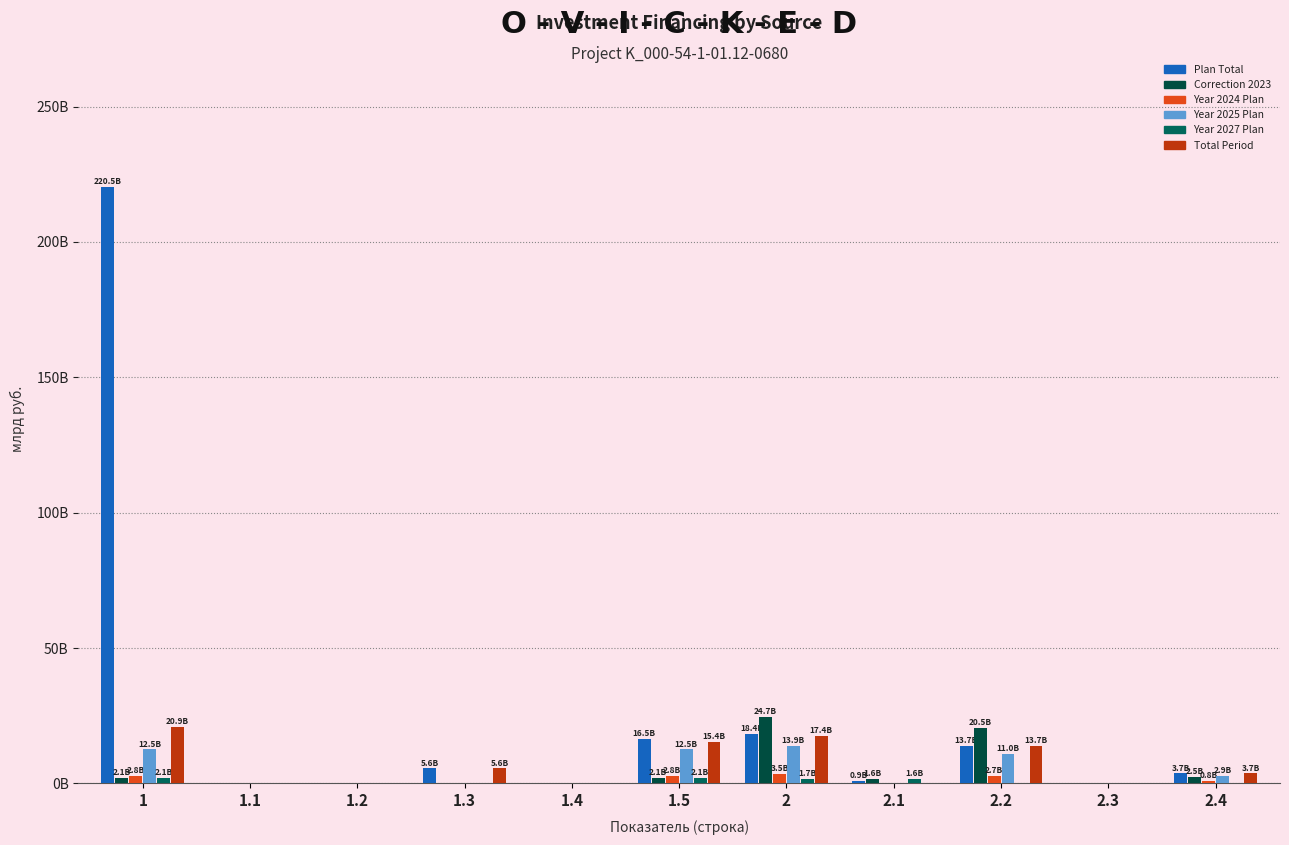

Are the bars grouped side by side (vs. stacked)?

Yes